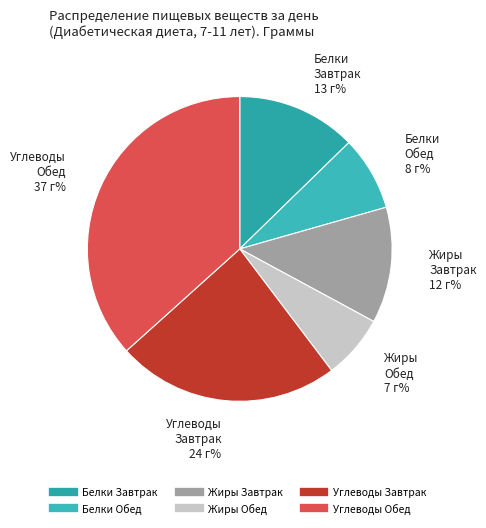

Do Белки Завтрак and Жиры Обед together represent more than half of the pie?

No